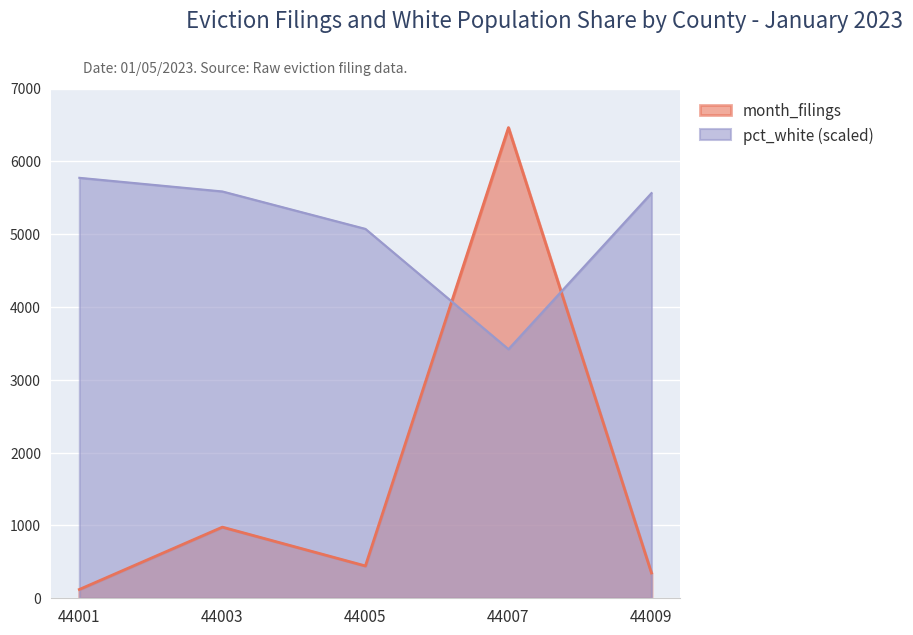

Which label corresponds to the smallest value in the chart?

44001